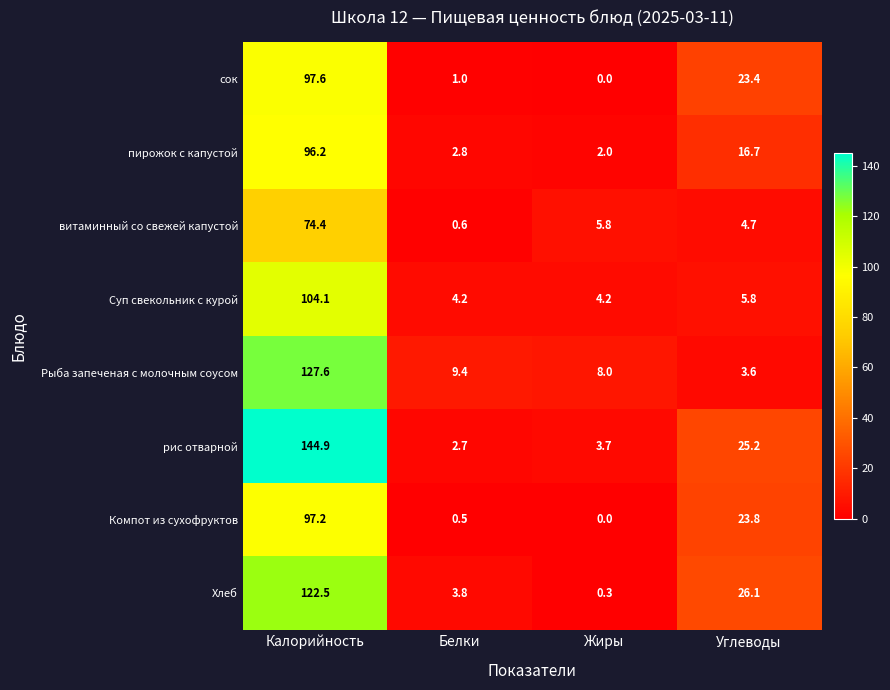

List the series in order of their peak value, lowest first.

витаминный со свежей капустой, пирожок с капустой, Компот из сухофруктов, сок, Суп свекольник с курой, Хлеб, Рыба запеченая с молочным соусом, рис отварной